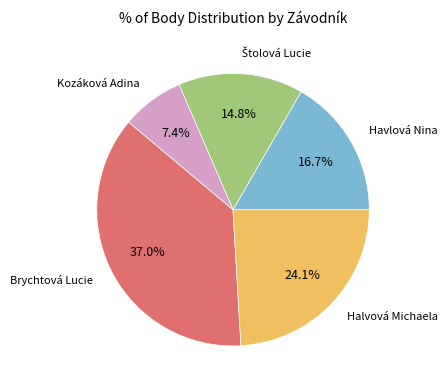

Is there any slice that represents more than half of the pie?

No